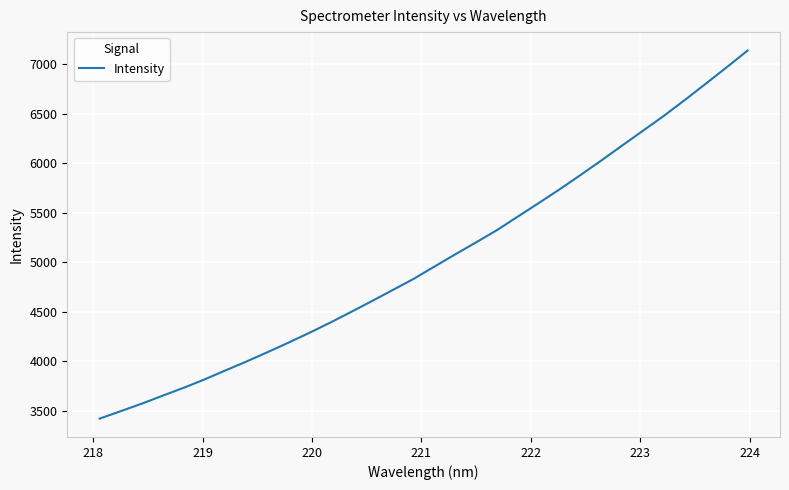

What is the difference between the maximum and minimum values?

3715.5